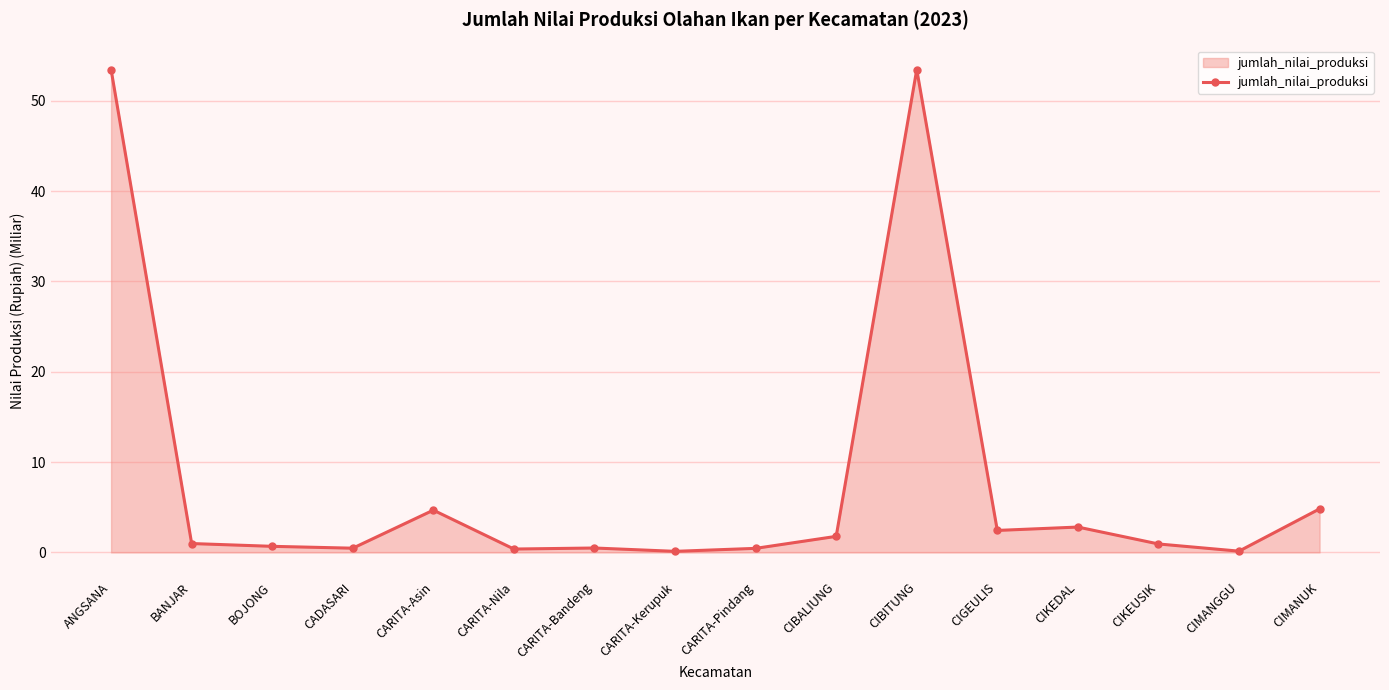

What is the greatest value displayed?

53.5